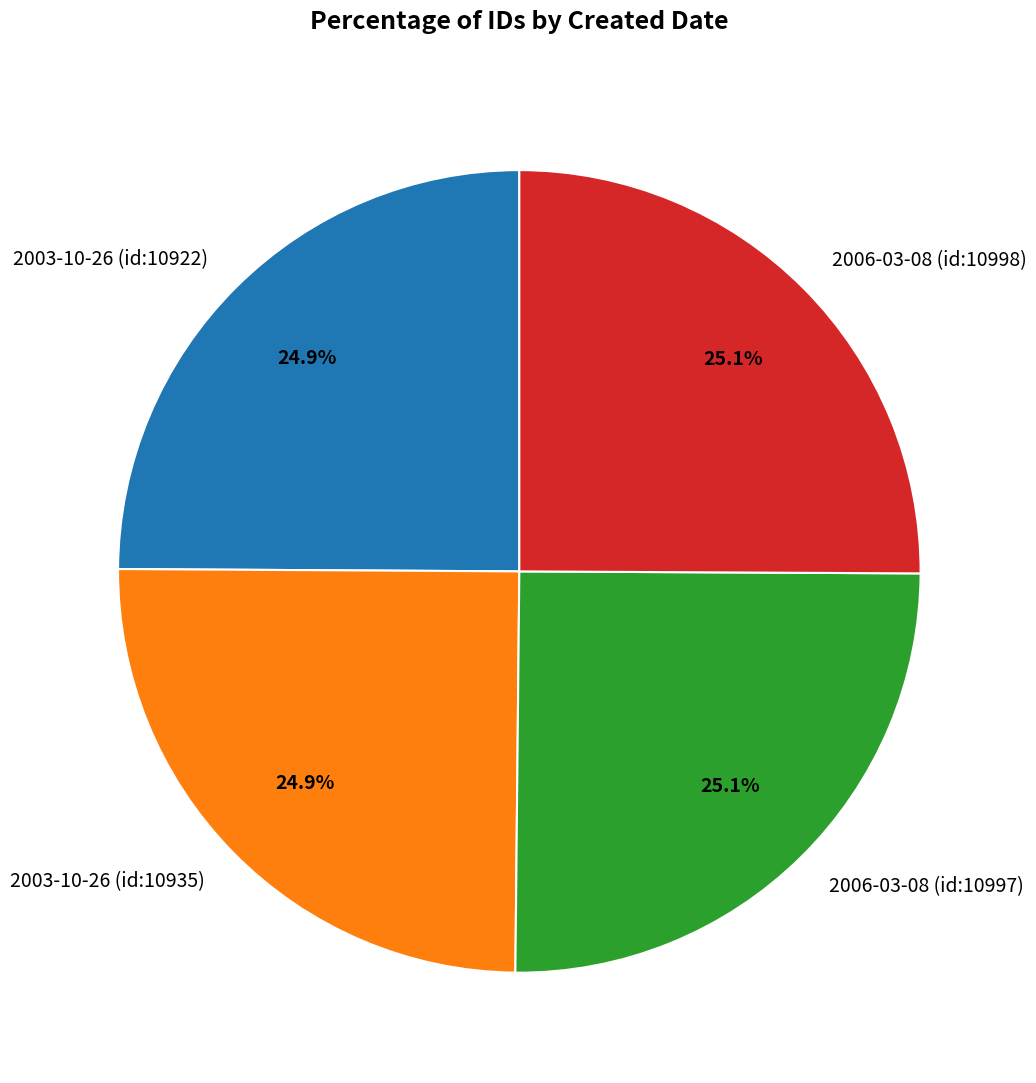

Approximately how many times larger is the value at 2003-10-26 (id:10922) compared to 2006-03-08 (id:10997)?

1.0